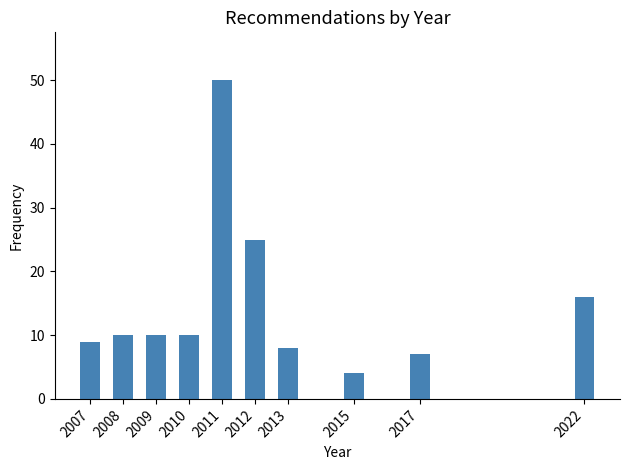

Reading left to right, extract all data points from this chart.

9	10	10	10	50	25	8	4	7	16